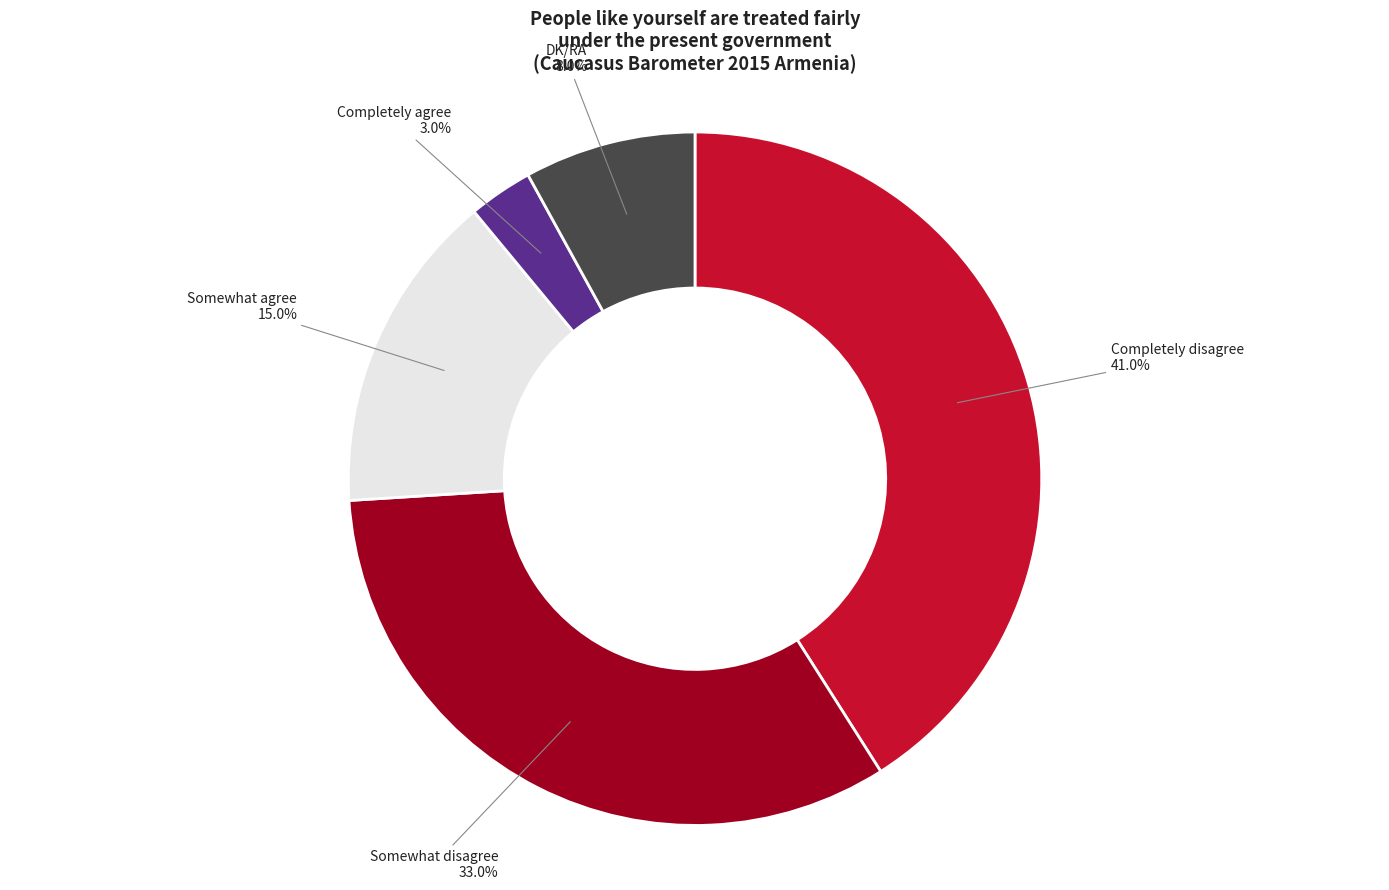

Rank the categories by value from highest to lowest.

Completely disagree, Somewhat disagree, Somewhat agree, DK/RA, Completely agree